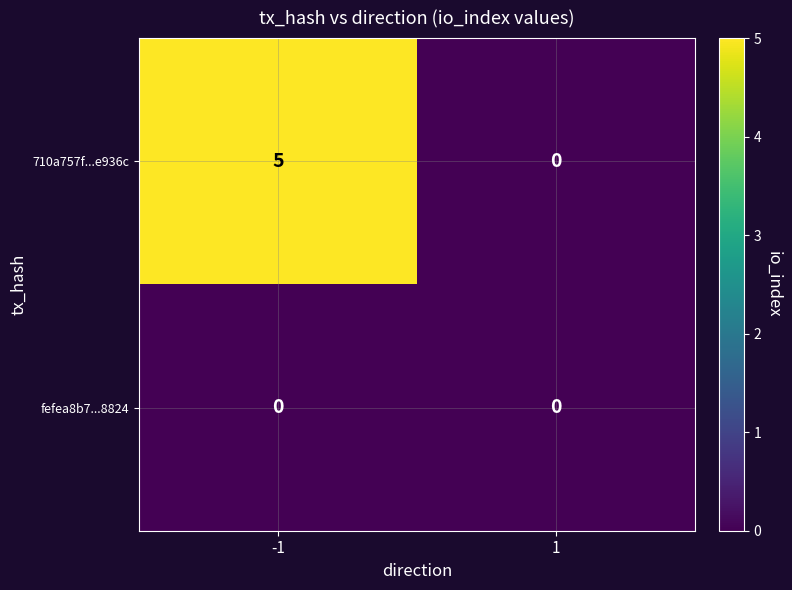

Reading left to right, what are all the values shown in this chart?

710a757f...e936c: 5	0
fefea8b7...8824: 0	0